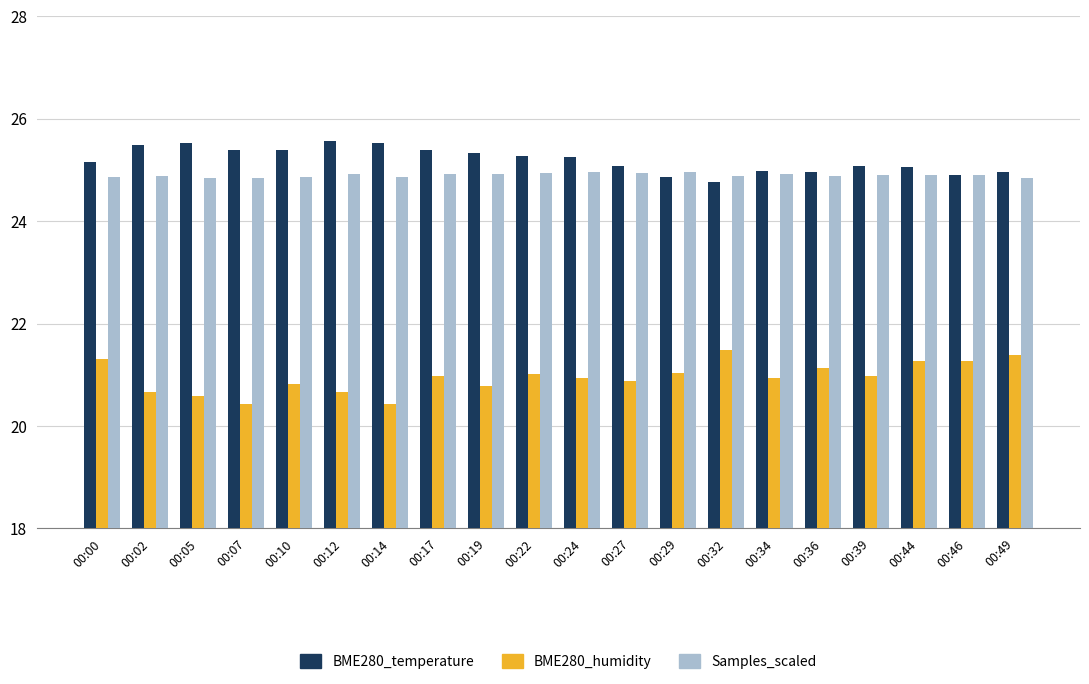

What is the sum of the BME280_temperature values at 00:07 and 00:29?

50.3